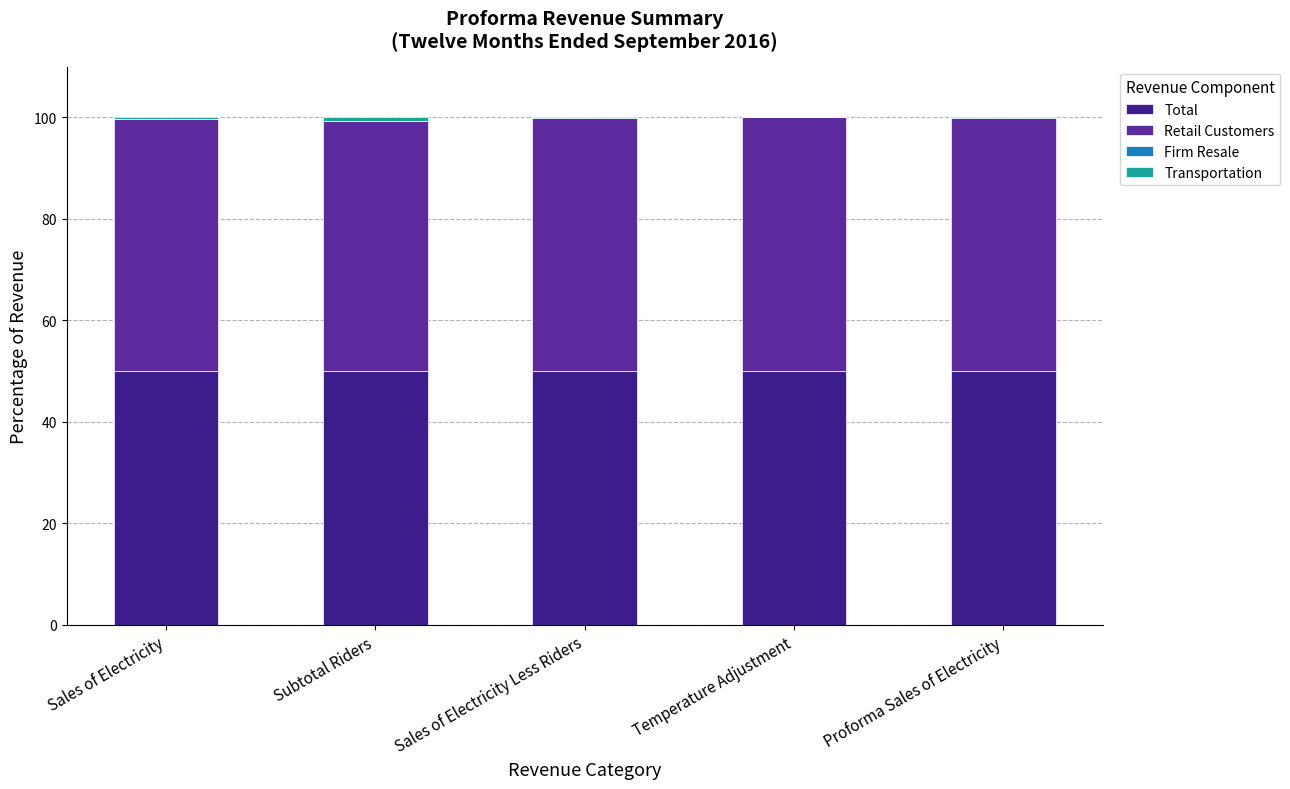

What is the difference between the maximum and minimum values in the Transportation series?

0.8